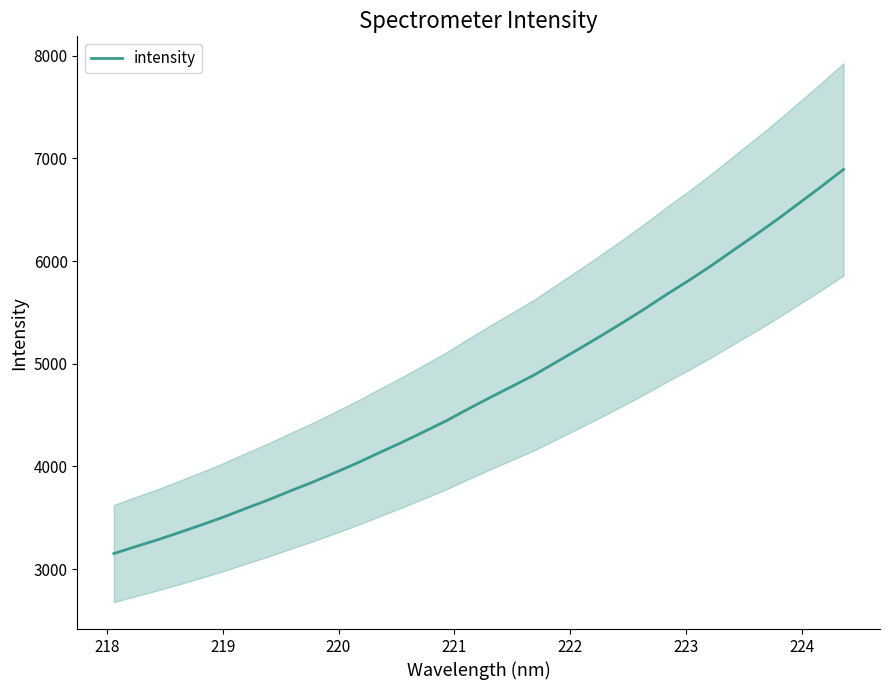

What is the smallest value displayed?

3152.2